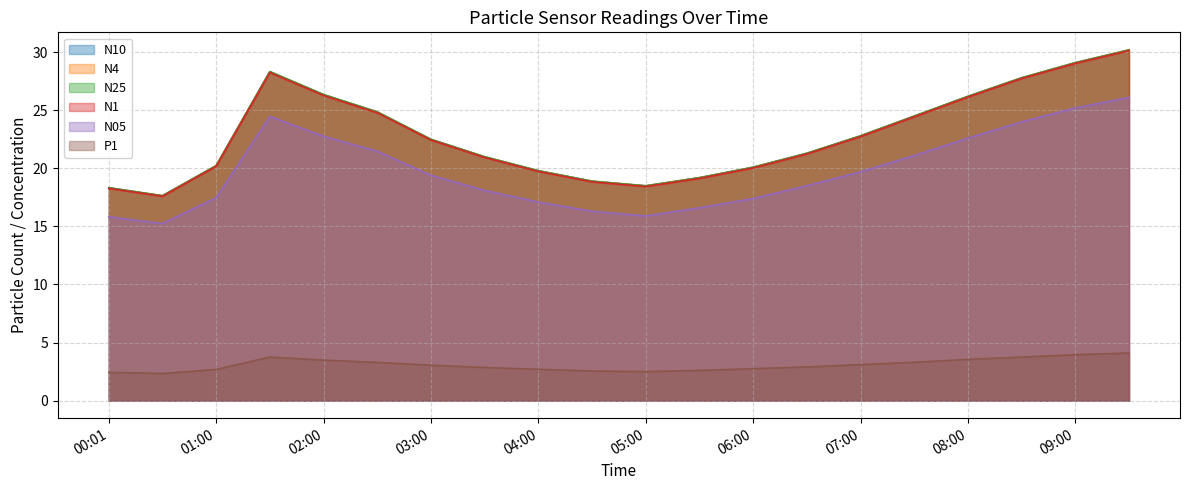

What is the total value across all series at 04:30?

94.3